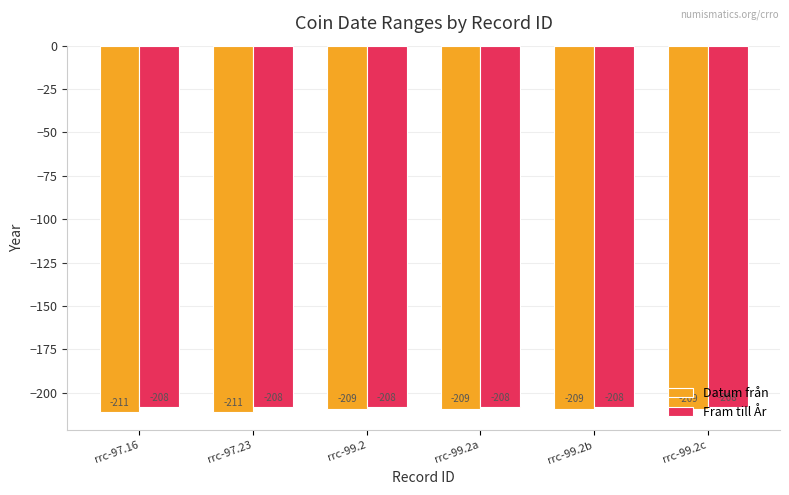

What is the spread (max minus min) of values at rrc-99.2a?

1